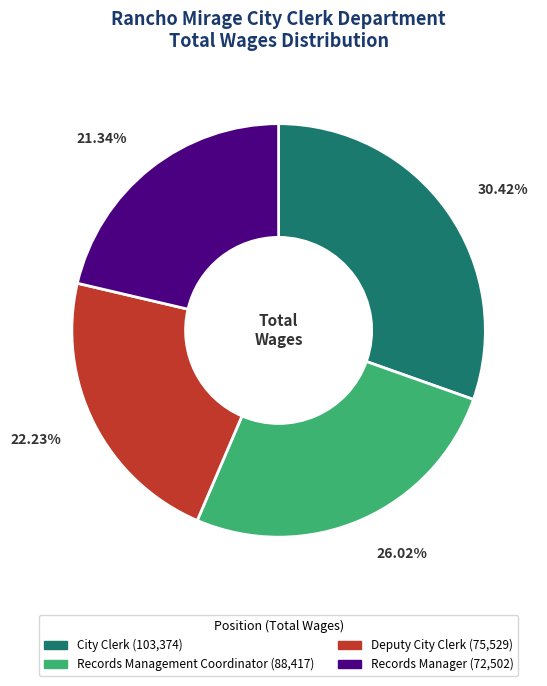

What percentage is the Records Management Coordinator slice, to the nearest percent?

26%